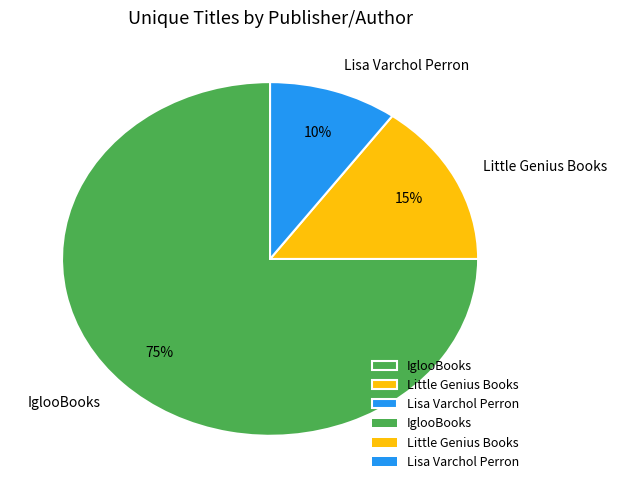

Is the sum of IglooBooks and Little Genius Books greater than half?

Yes